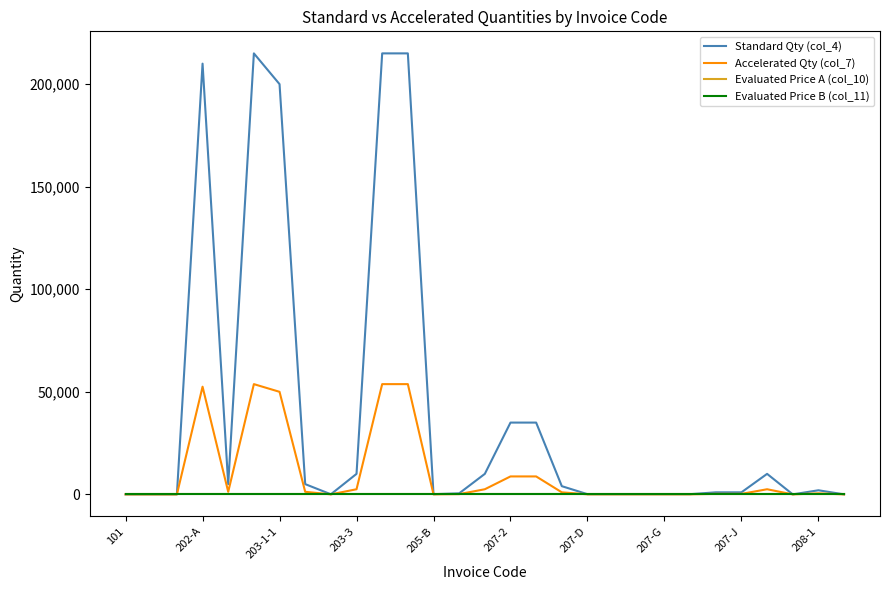

How many interior local peaks does the Accelerated Qty (col_7) series have?

4